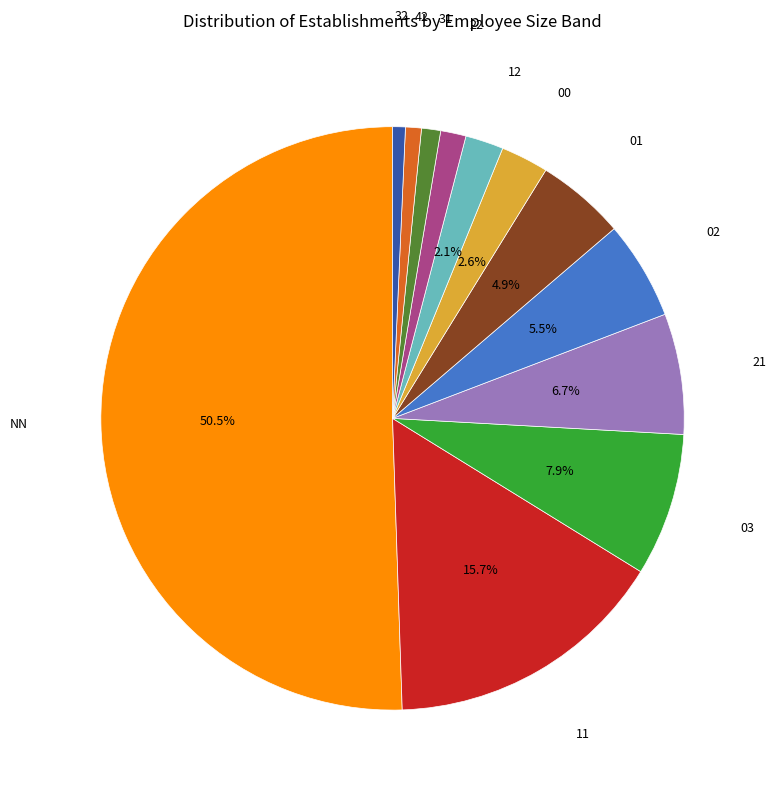

How many segments does this pie chart have?

12